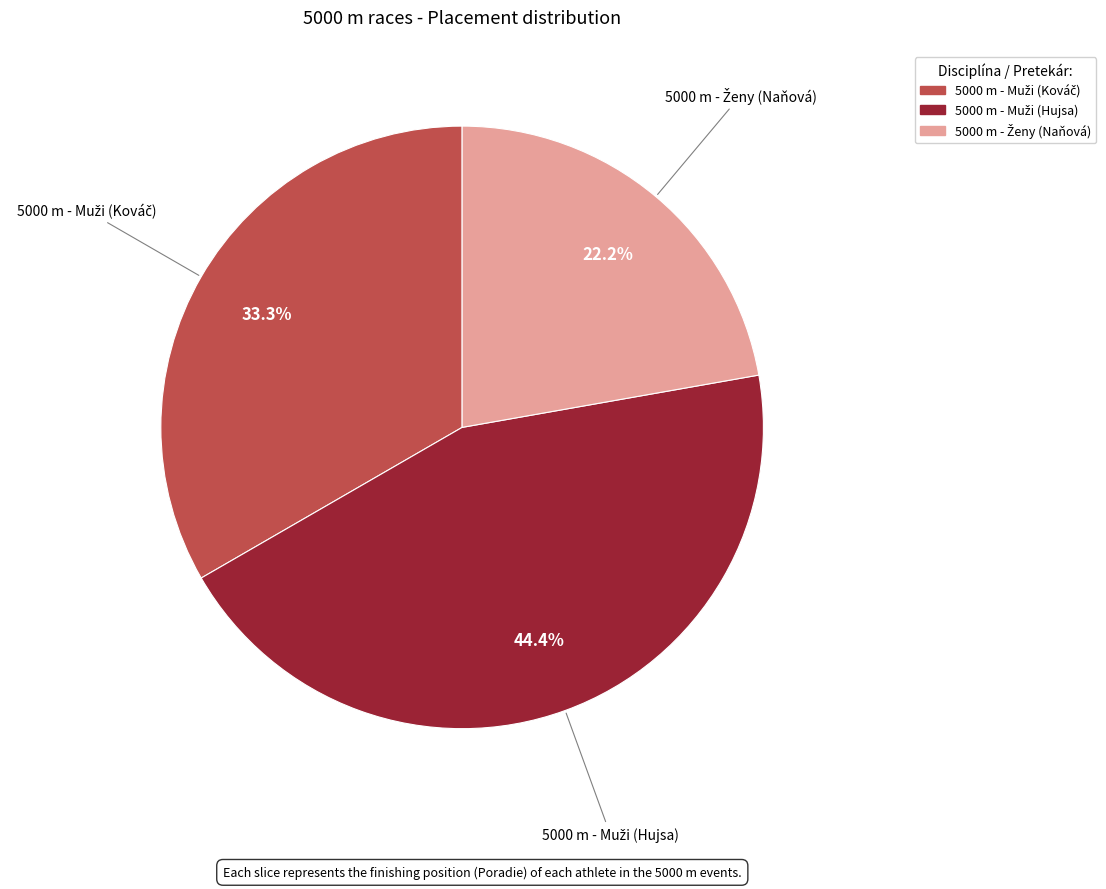

Is there a majority slice in this chart?

No